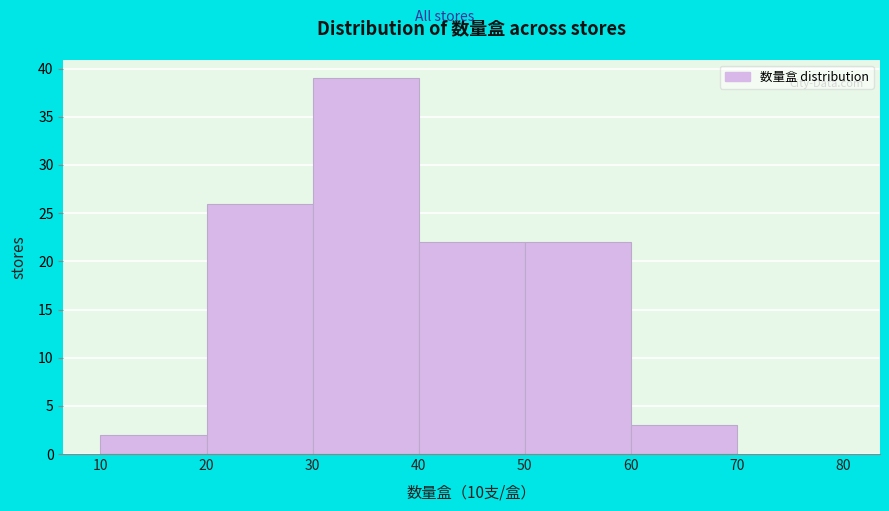

How tall is the bar that spans 30 to 40 on the x-axis? The values are not printed on the chart, so give them approximately, as read against the axis.

39